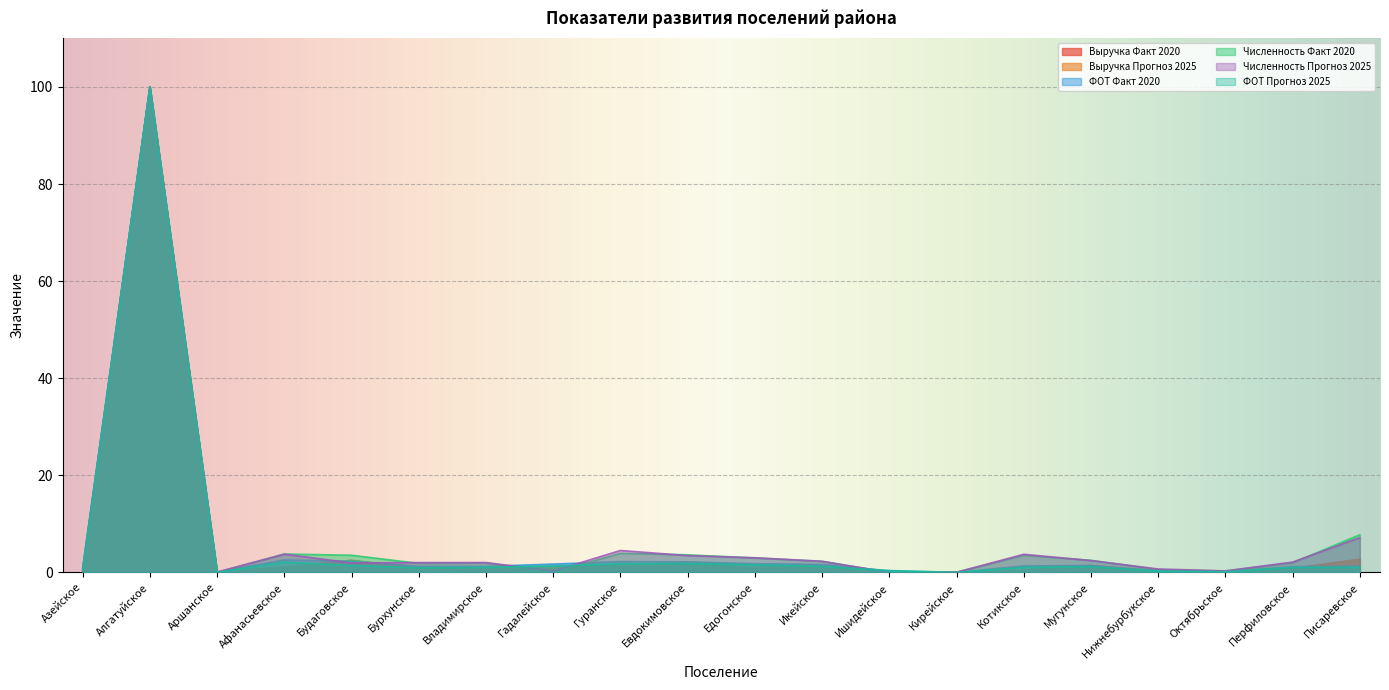

Where does the Выручка Прогноз 2025 series first go above 1?

Алгатуйское